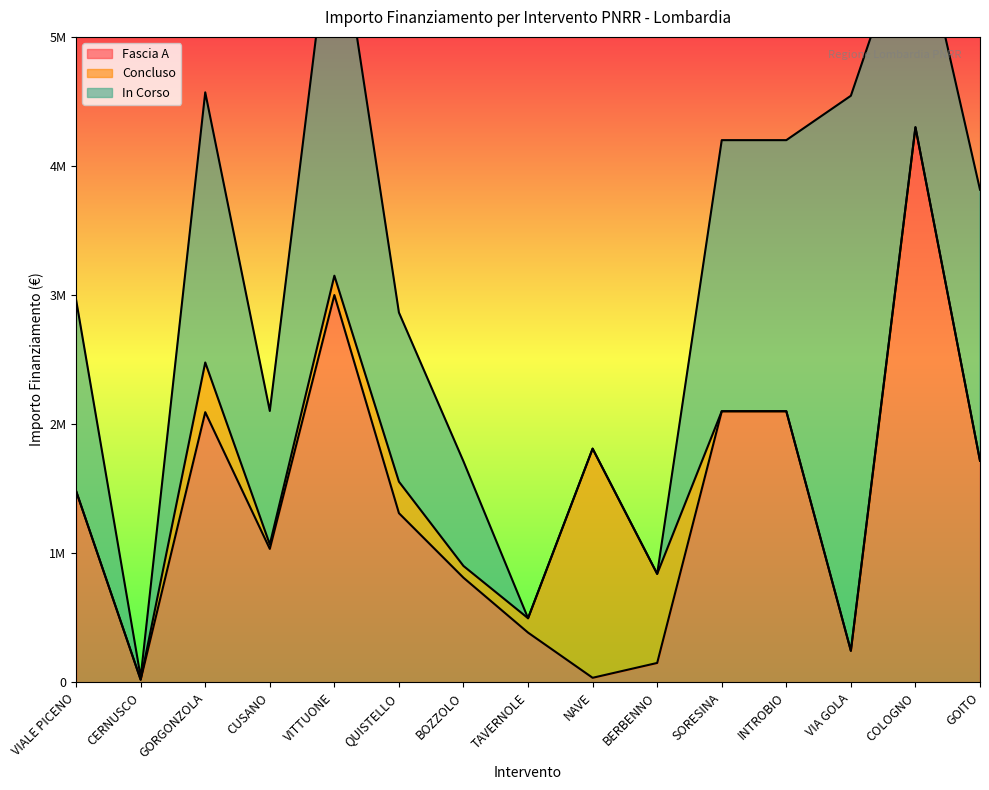

What is the difference between the maximum and minimum values in the Fascia A series?

4280000.0